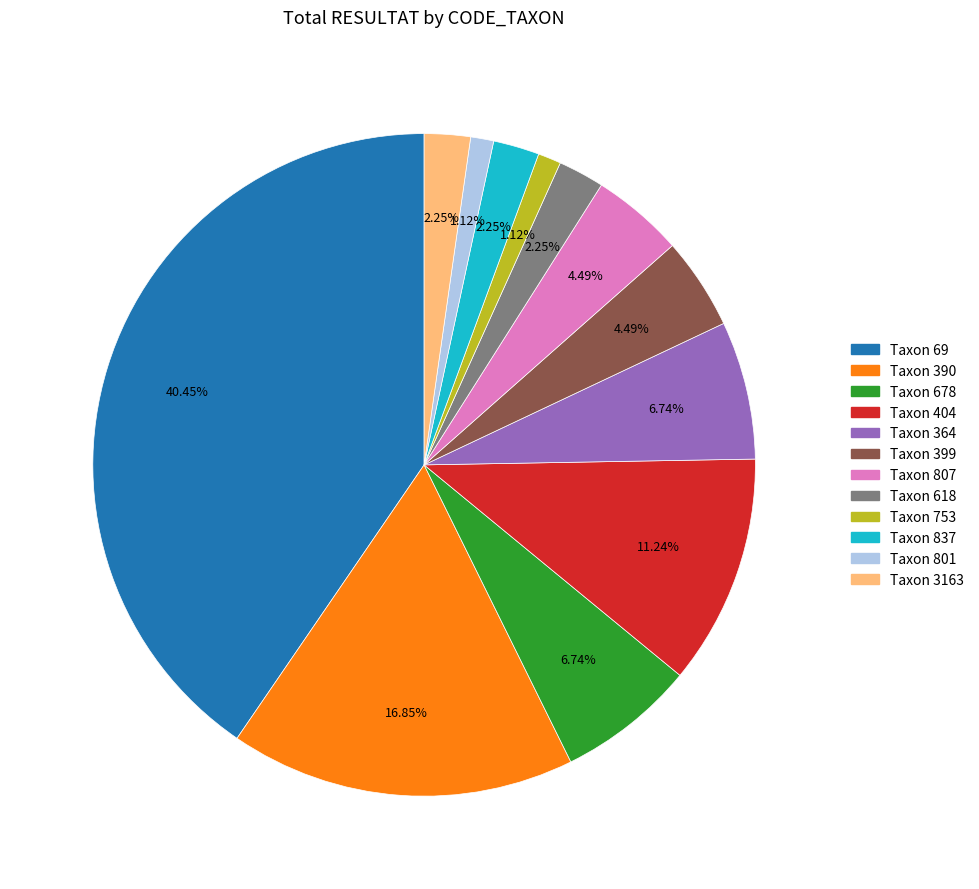

Does any single category account for the majority?

No